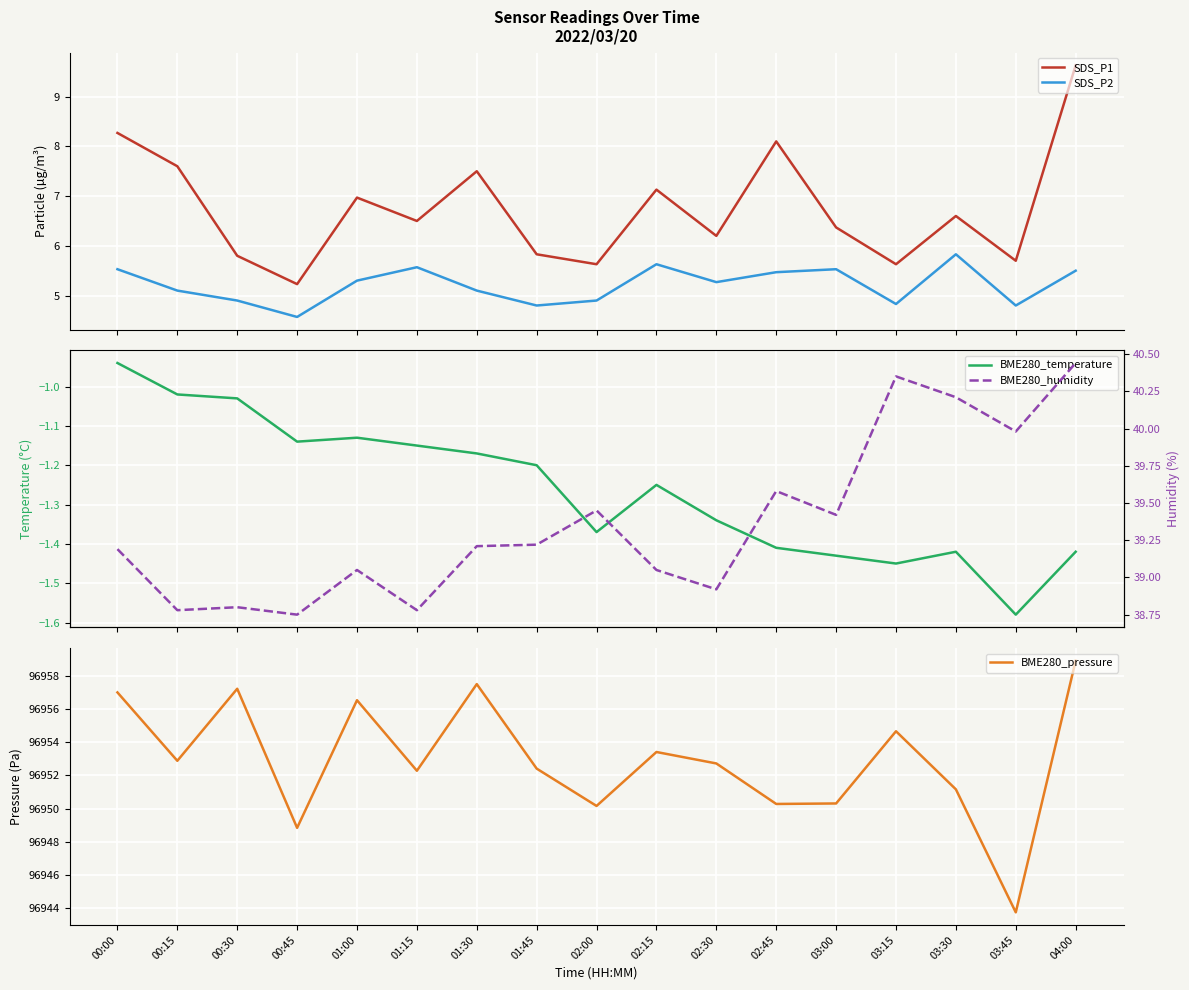

What is the average value of the BME280_pressure series?

96952.9